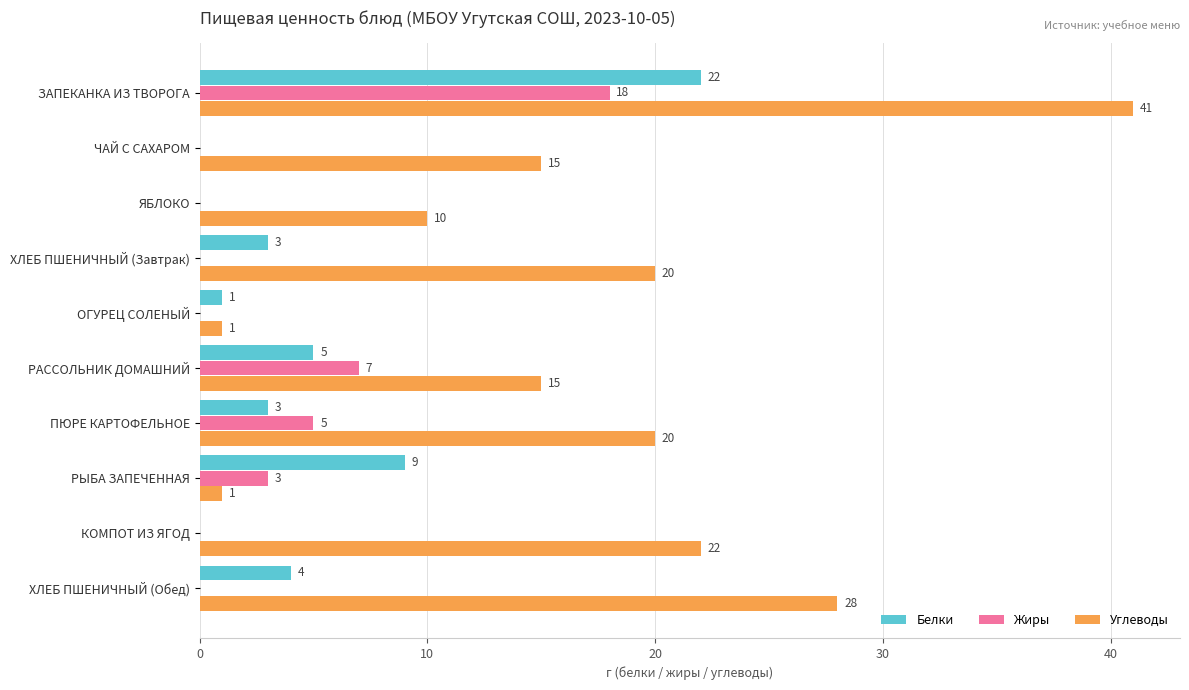

What is the sum of all Углеводы values?

173